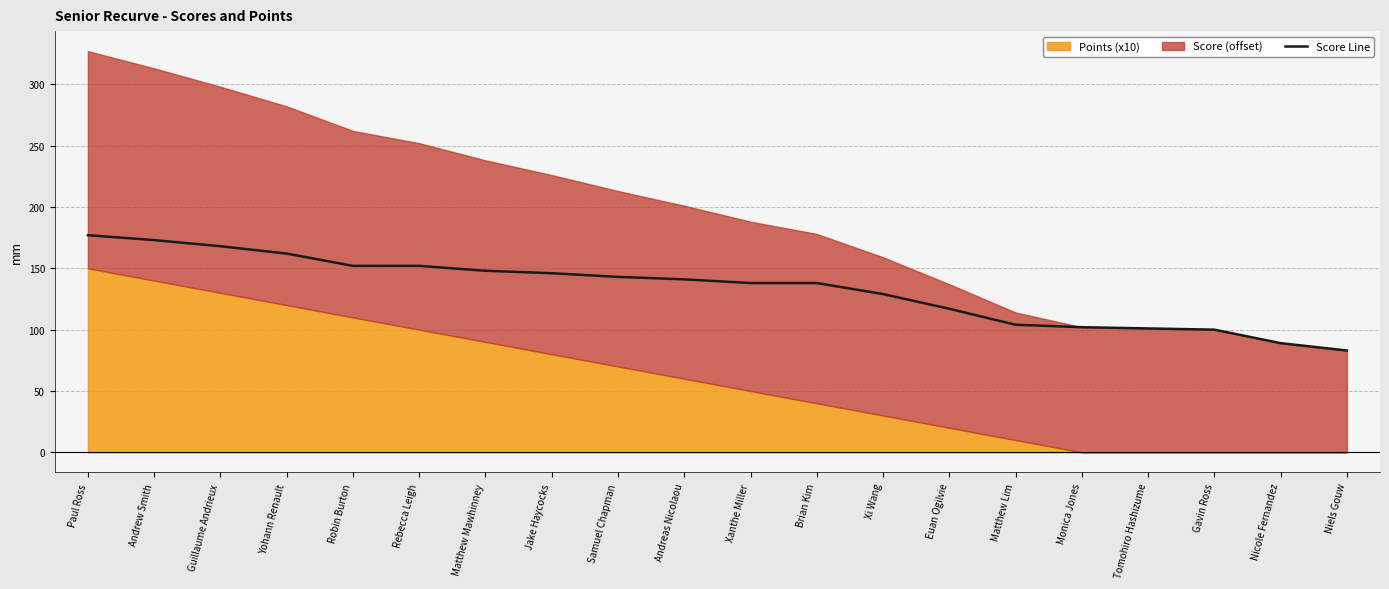

At which category does the chart reach its peak across all series?

Paul Ross